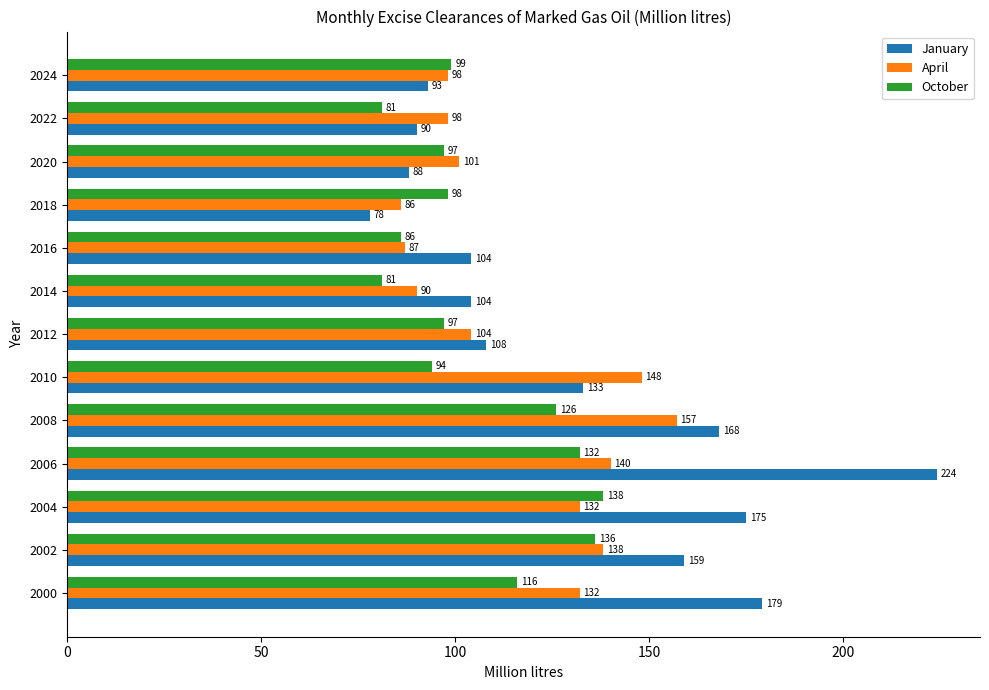

At which category does the chart reach its minimum across all series?

2018